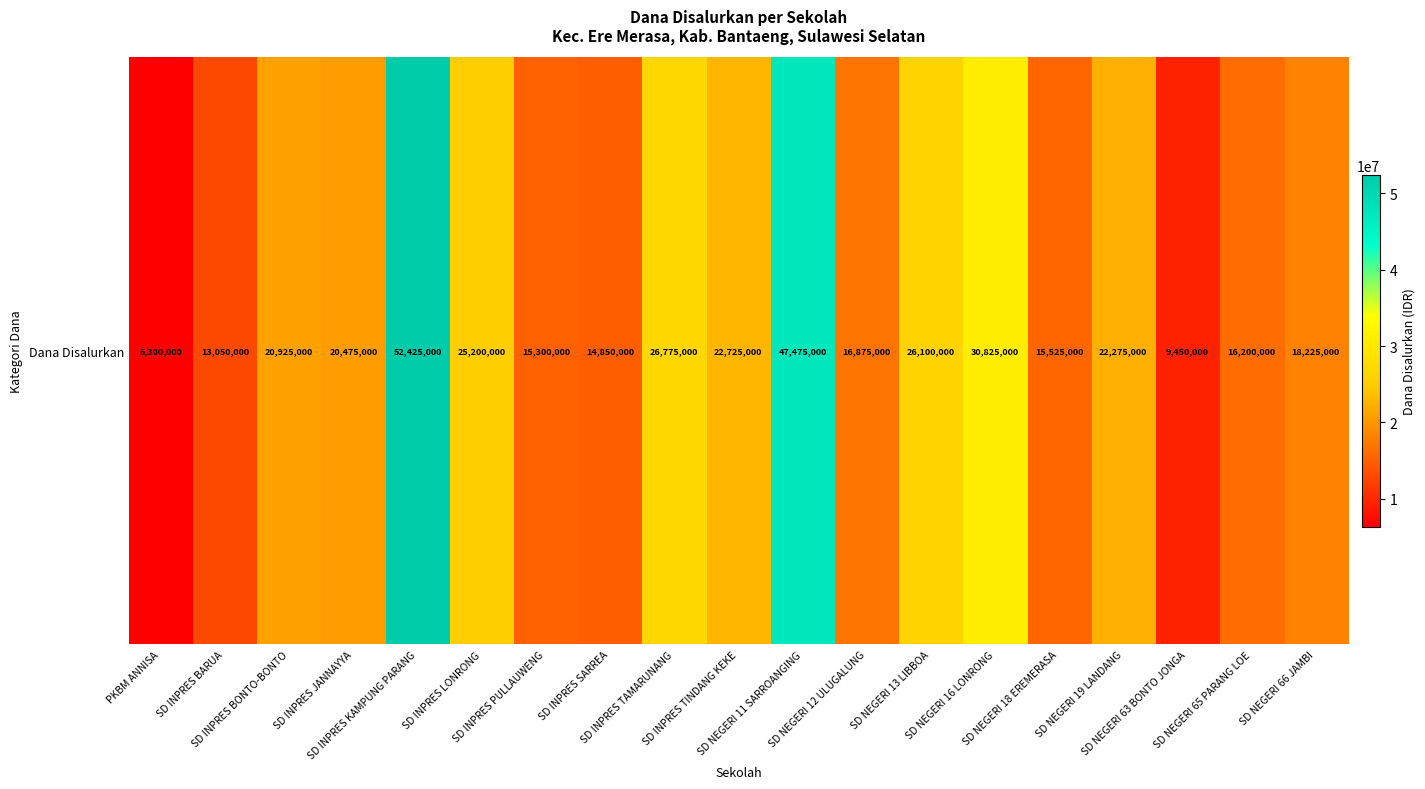

Between SD NEGERI 63 BONTO JONGA and SD NEGERI 66 JAMBI, which is larger?

SD NEGERI 66 JAMBI